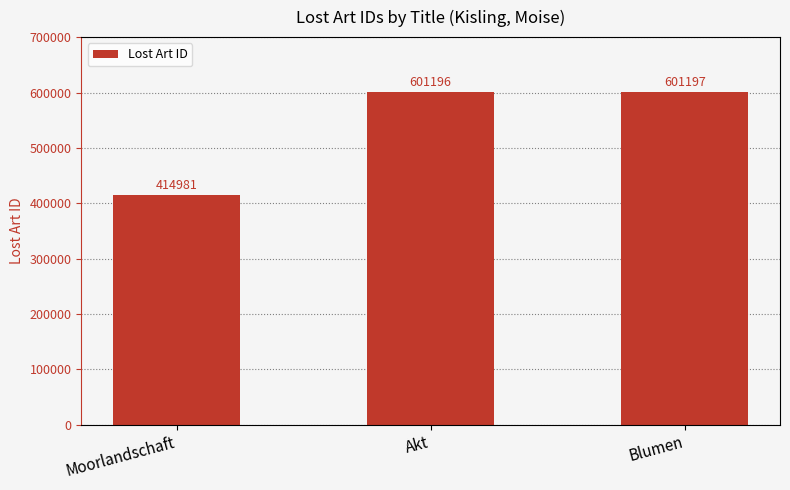

True or false: the data shows 601197 at Blumen.

True